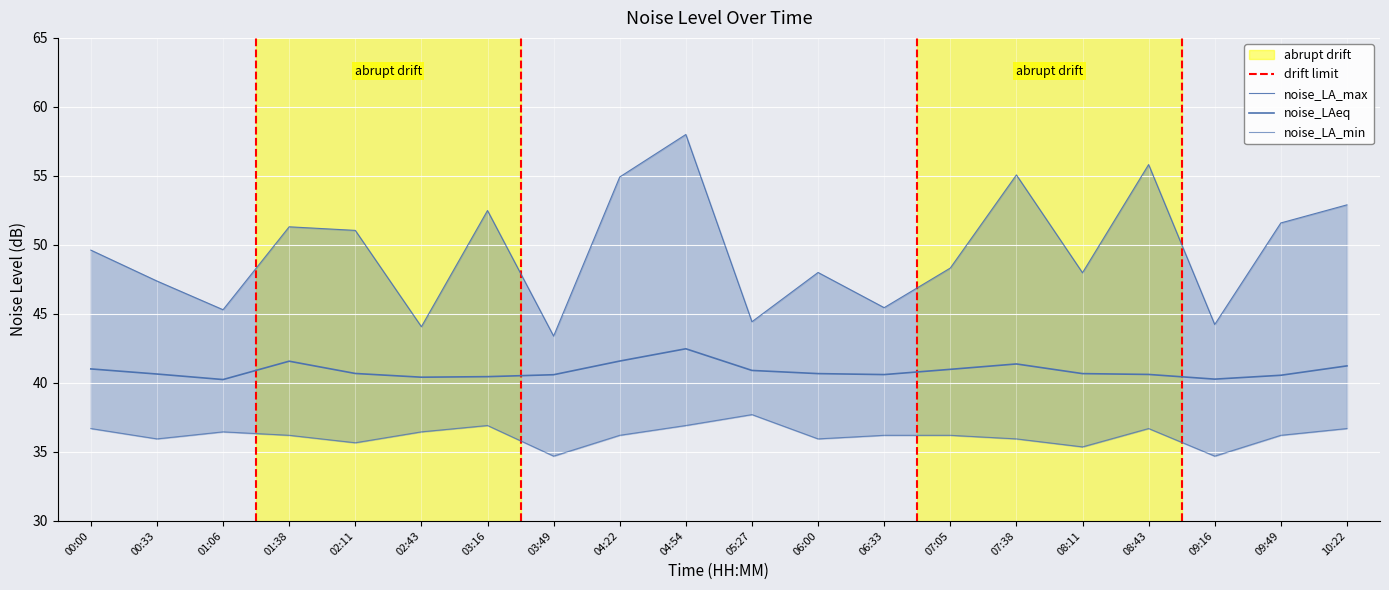

True or false: noise_LA_min and noise_LA_max cross at least once.

False